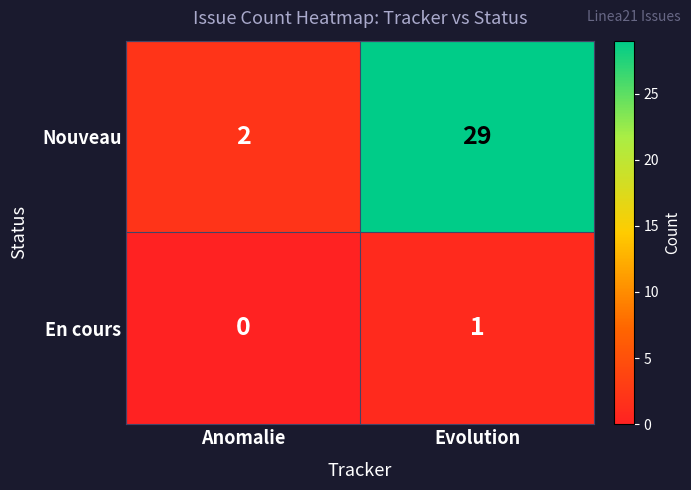

What is the difference between the Nouveau values at Evolution and Anomalie?

27